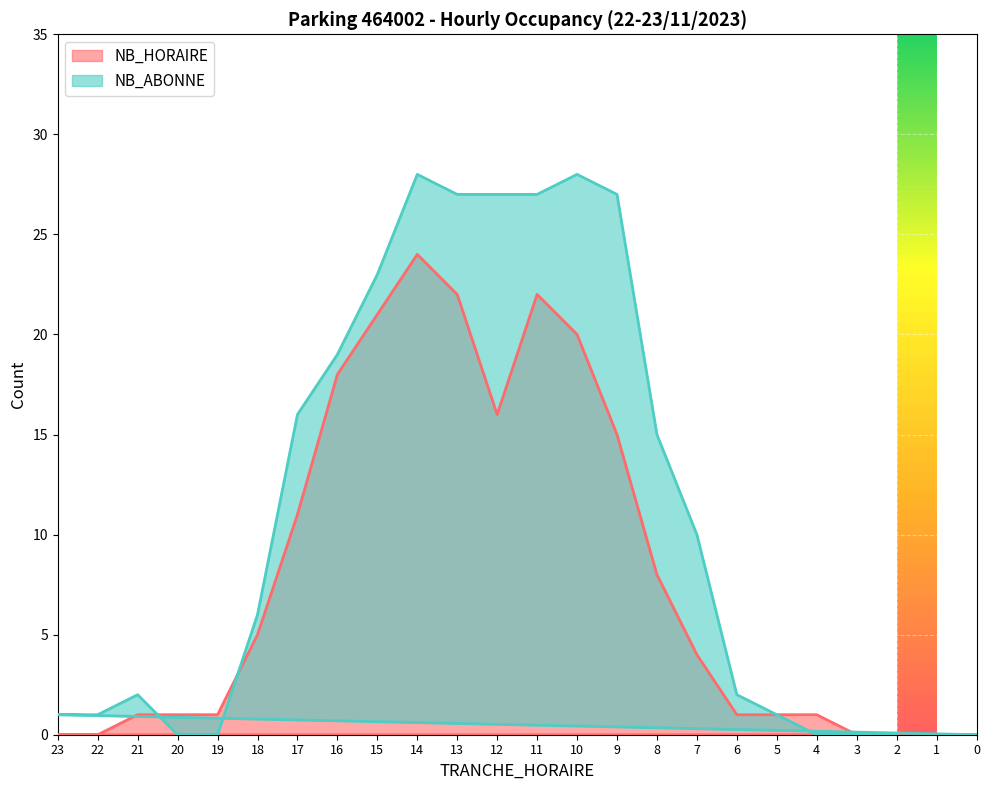

What is the average value of the NB_ABONNE series?

11